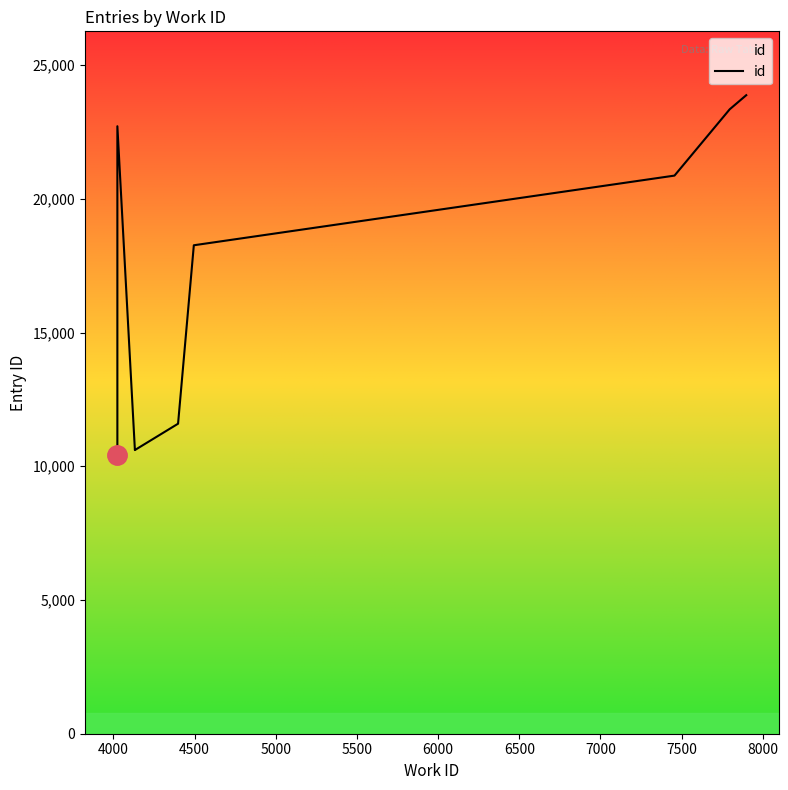

What is the value of the 10th point from the left?

23877